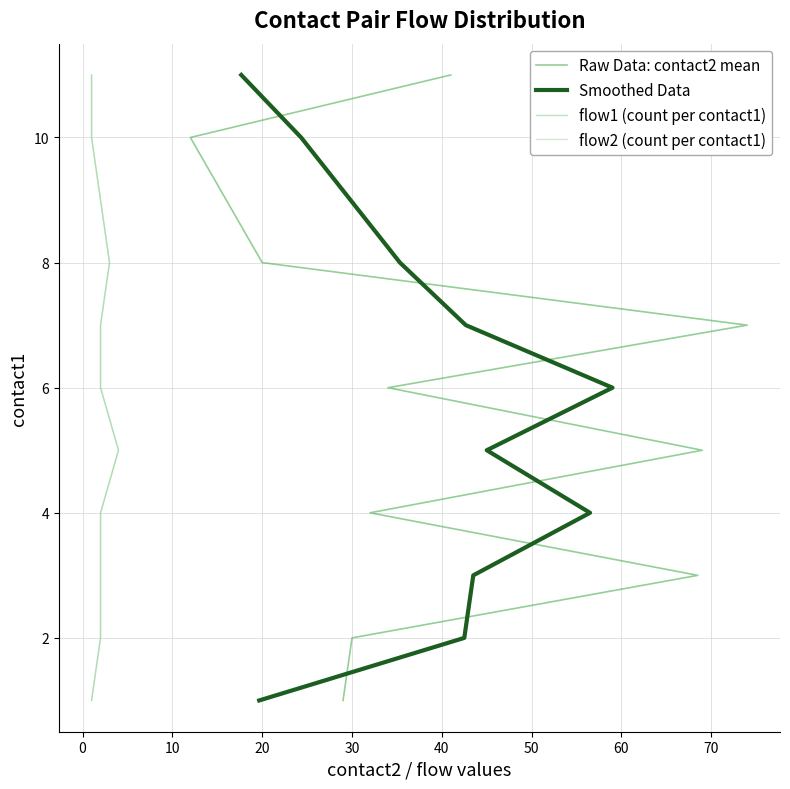

What position from the right is 0?

9